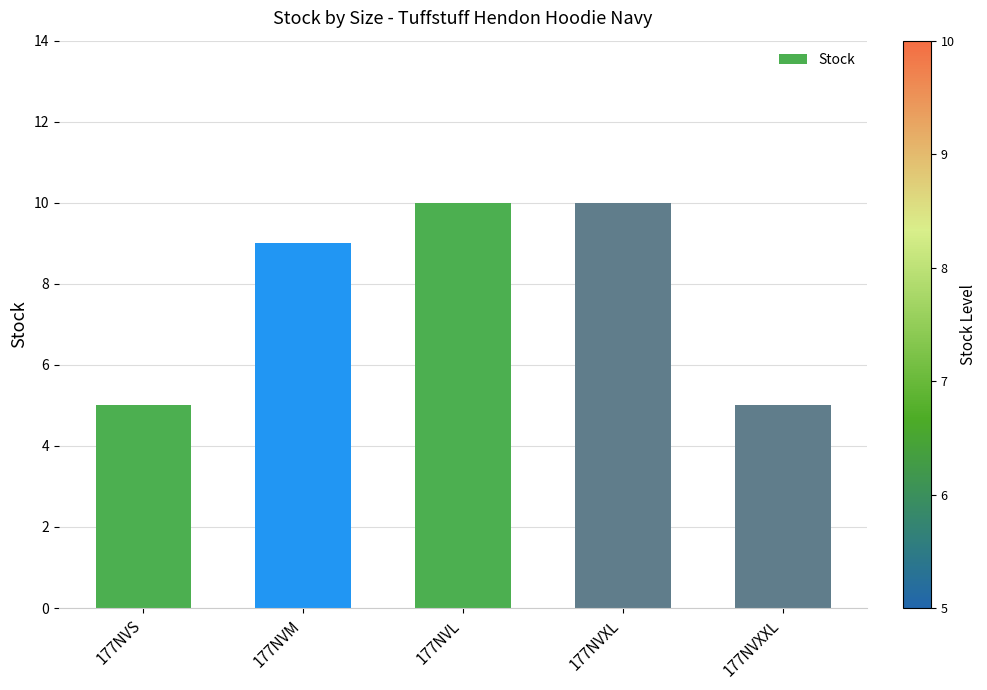

The value at 177NVS is 8. True or false?

False